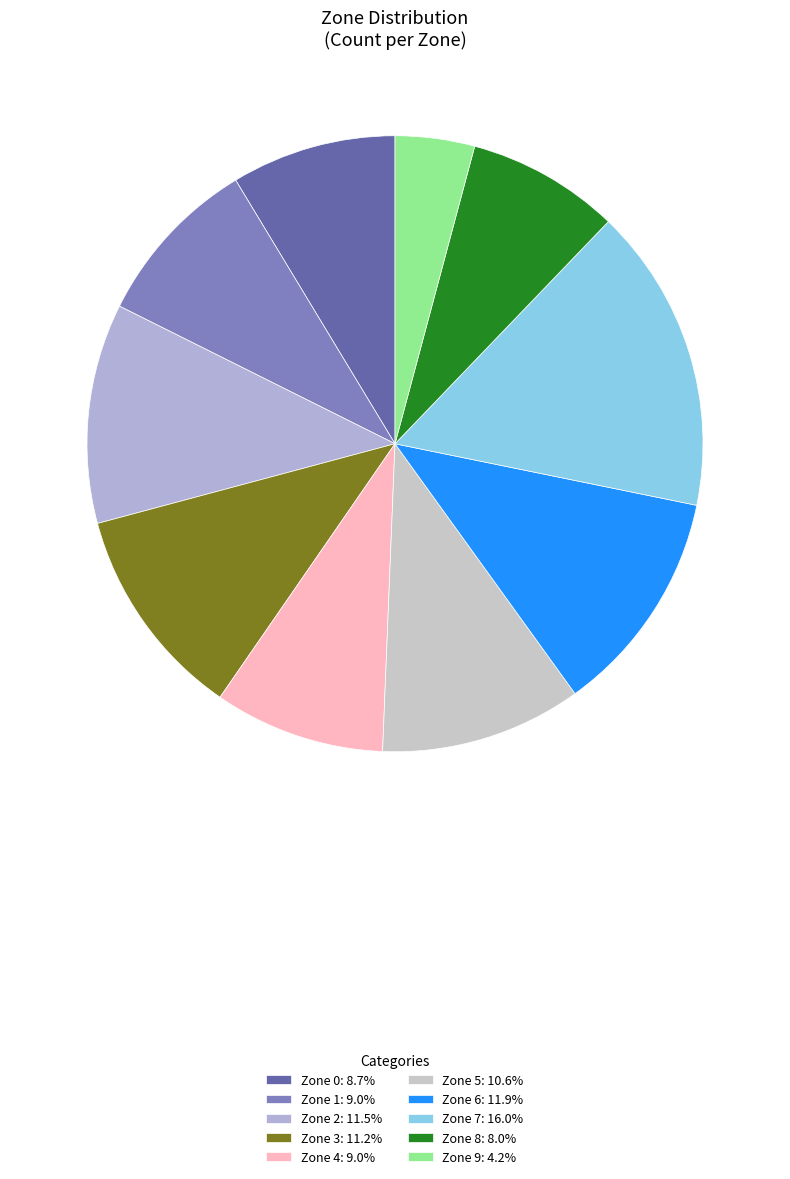

Rank the categories by value from highest to lowest.

Zone 7, Zone 6, Zone 2, Zone 3, Zone 5, Zone 1, Zone 4, Zone 0, Zone 8, Zone 9